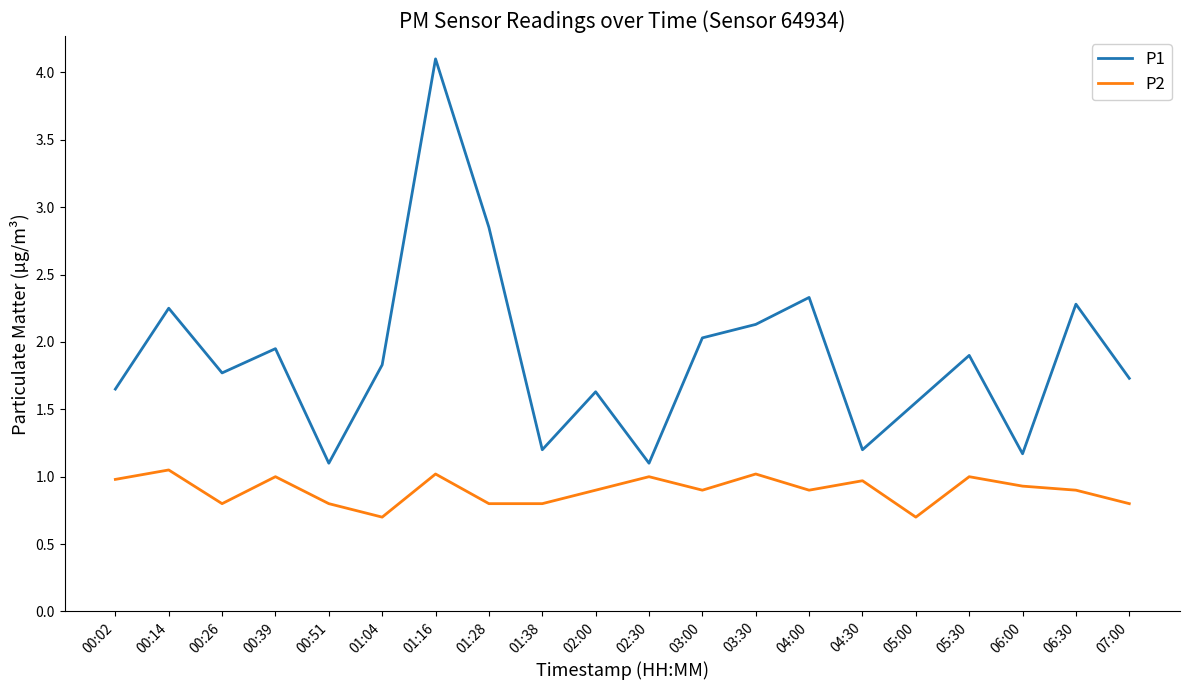

The P1 series shows 2.1 at 03:30. True or false?

True